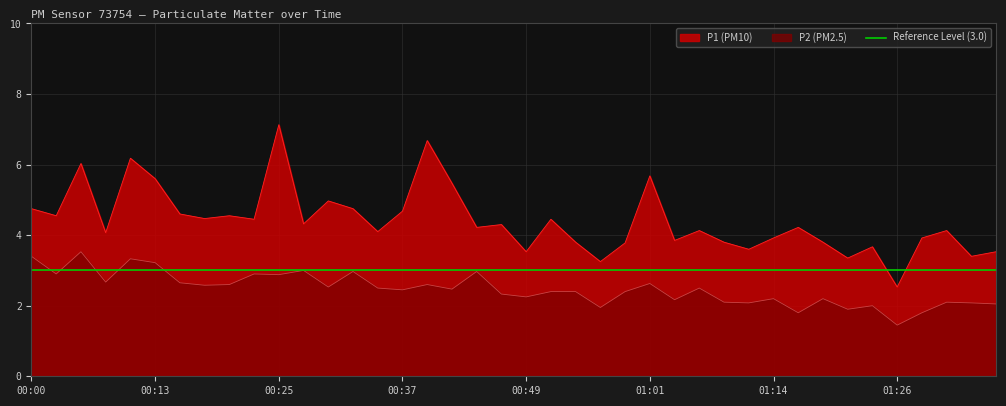

True or false: P2 (PM2.5) has a value of 0.8 at 01:26.

False